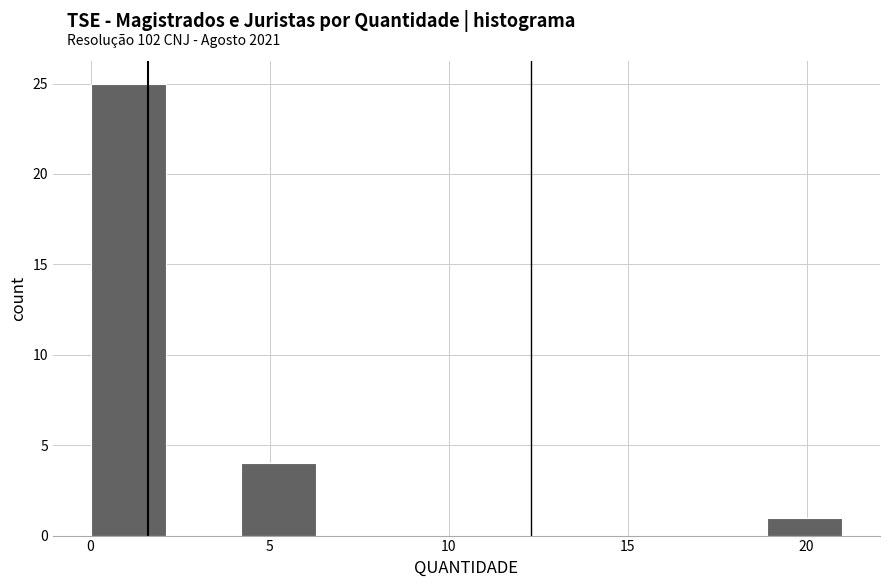

How tall is the bar that spans 18.9 to 21.0 on the x-axis? Neither the bar edges nor the heights are printed on the chart, so give them approximately, as read against the axes.

1